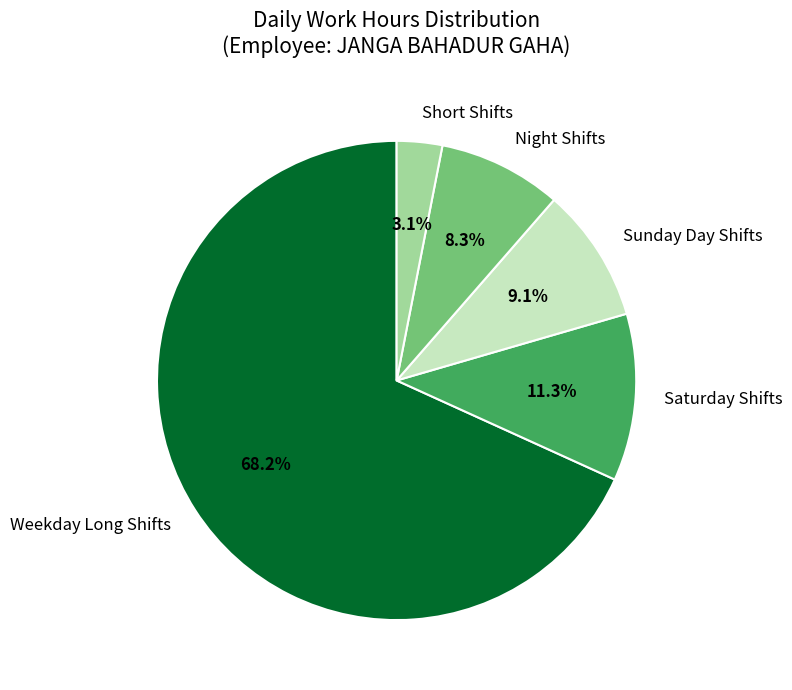

Rank the categories by value from highest to lowest.

Weekday Long Shifts, Saturday Shifts, Sunday Day Shifts, Night Shifts, Short Shifts